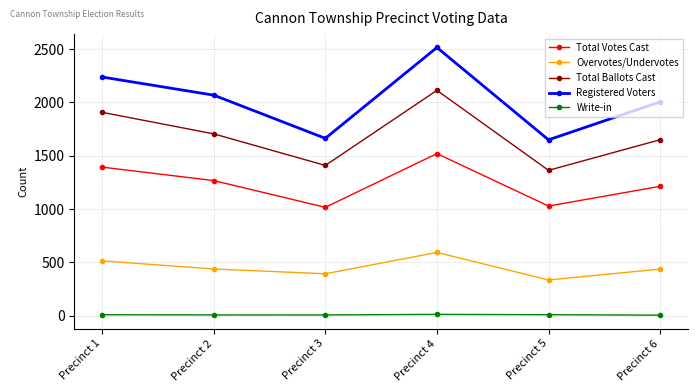

What are all the series names shown in the legend?

Total Votes Cast, Overvotes/Undervotes, Total Ballots Cast, Registered Voters, Write-in